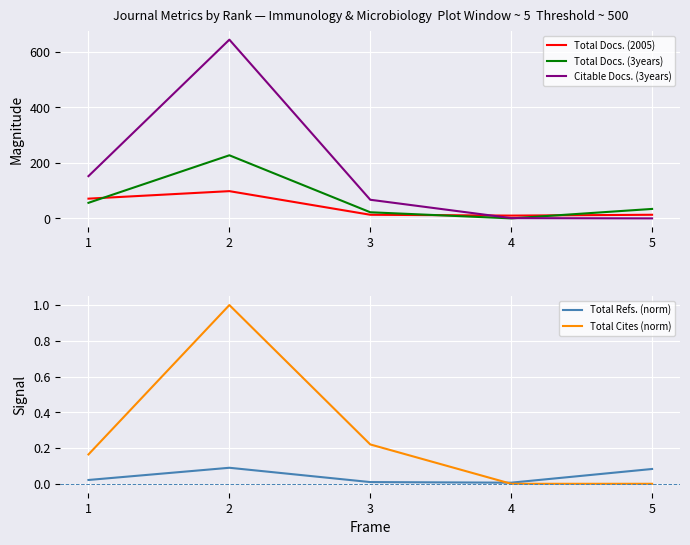

What is the value of the Citable Docs. (3years) point at the 1st from the left?

152.0